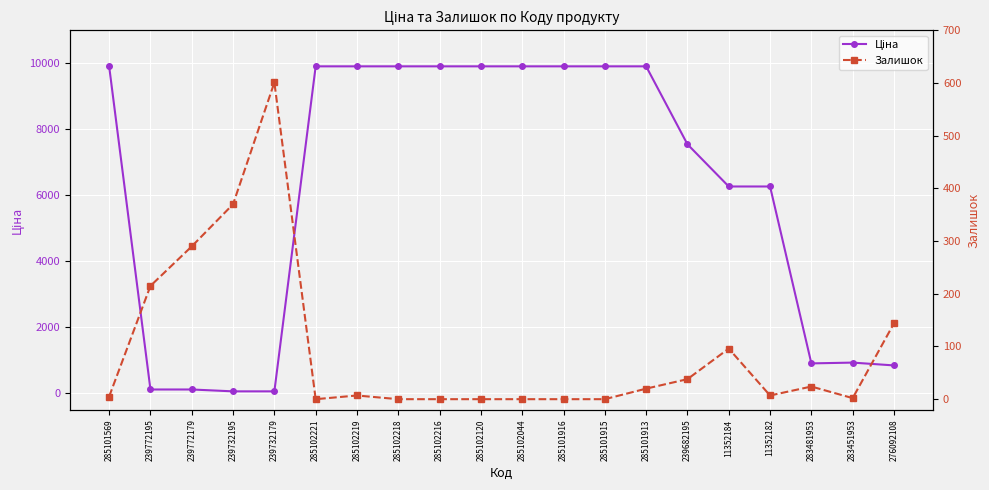

List the labels in order of Залишок value, largest first.

239732179, 239732195, 239772179, 239772195, 276092108, 11352184, 239682195, 283481953, 285101913, 285102219, 11352182, 285101569, 283451953, 285102221, 285102218, 285102216, 285102120, 285102044, 285101916, 285101915